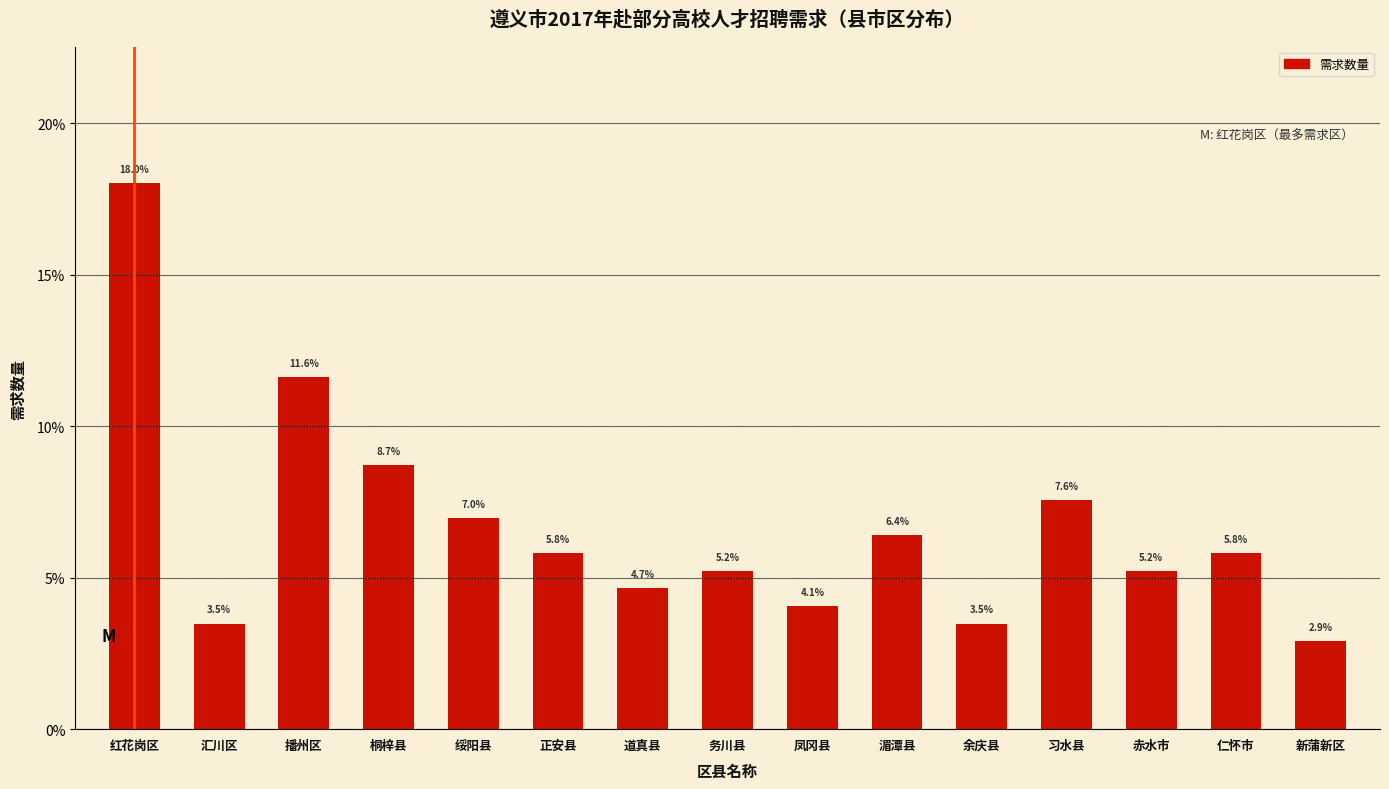

Reading left to right, transcribe all the data shown in this chart.

红花岗区=18.0	汇川区=3.5	播州区=11.6	桐梓县=8.7	绥阳县=7.0	正安县=5.8	道真县=4.7	务川县=5.2	凤冈县=4.1	湄潭县=6.4	余庆县=3.5	习水县=7.6	赤水市=5.2	仁怀市=5.8	新蒲新区=2.9